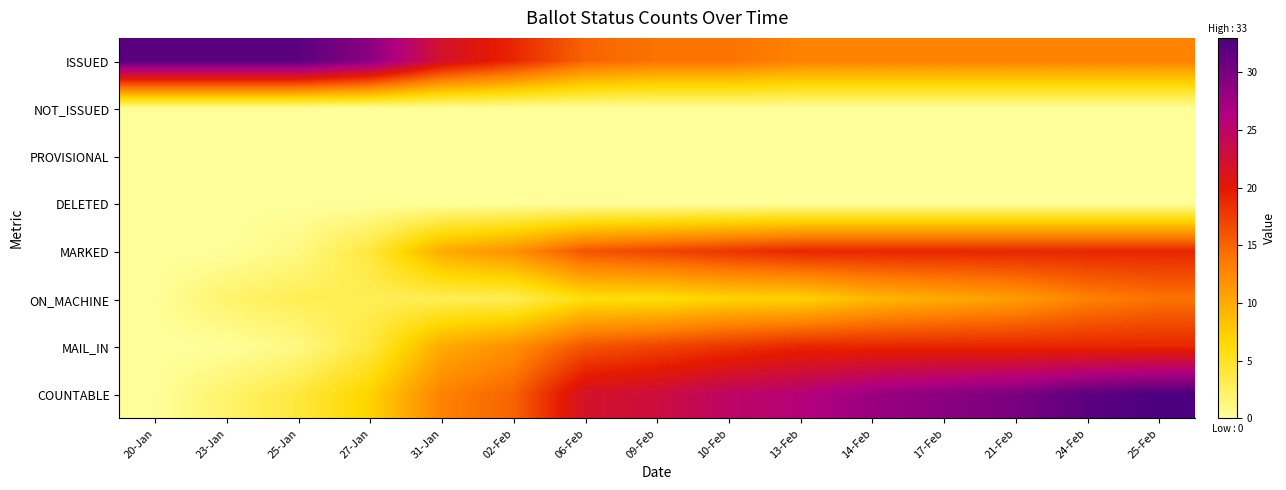

At which category is the sum across all series the highest?

25-Feb